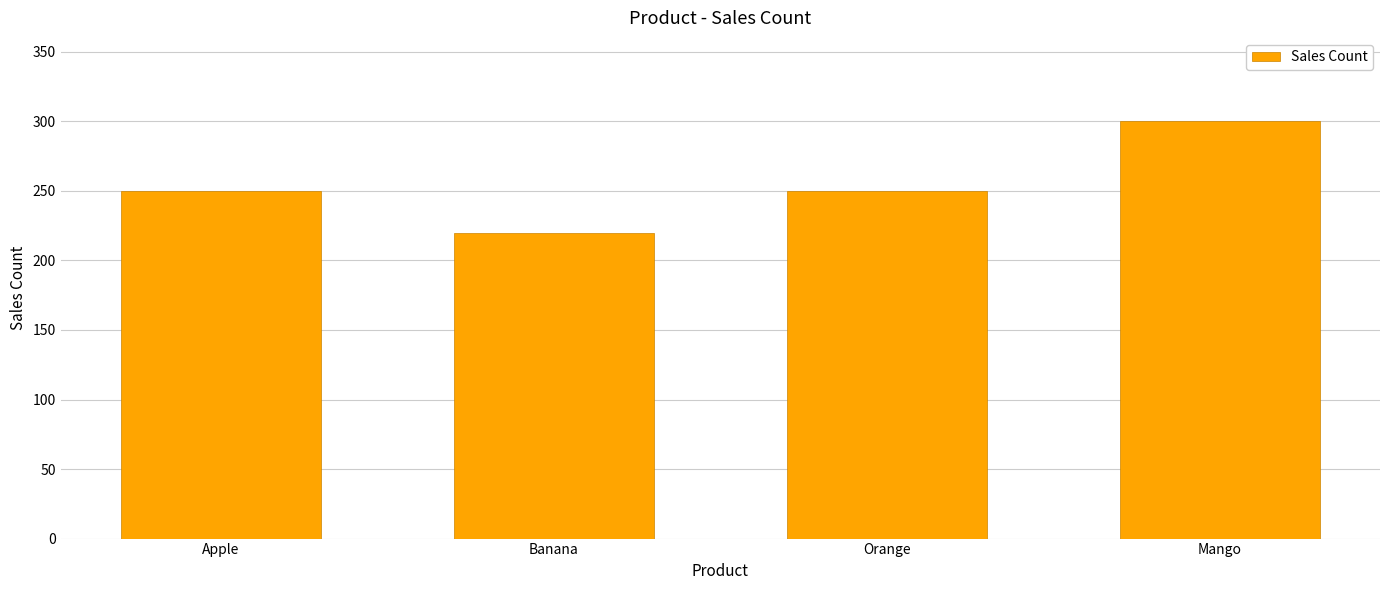

True or false: the data shows 250 at Orange.

True